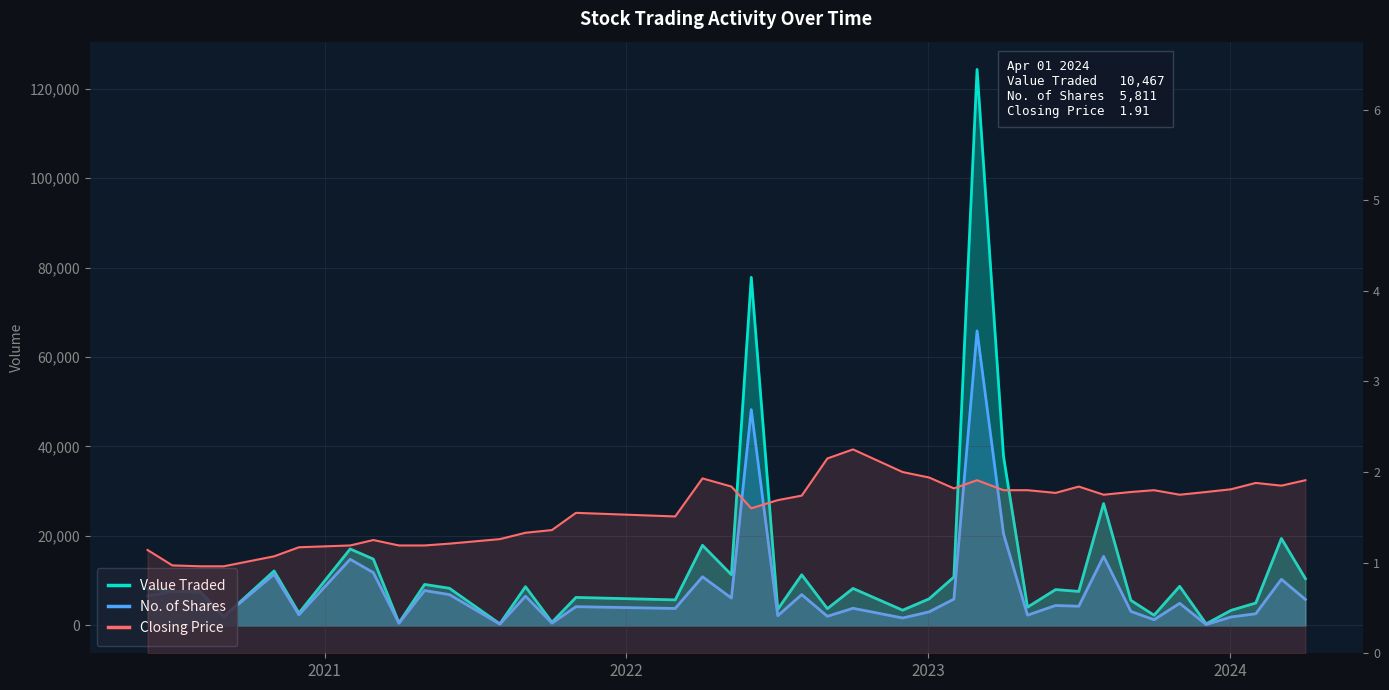

Is it true that Closing Price equals 0.7 at 15?

False